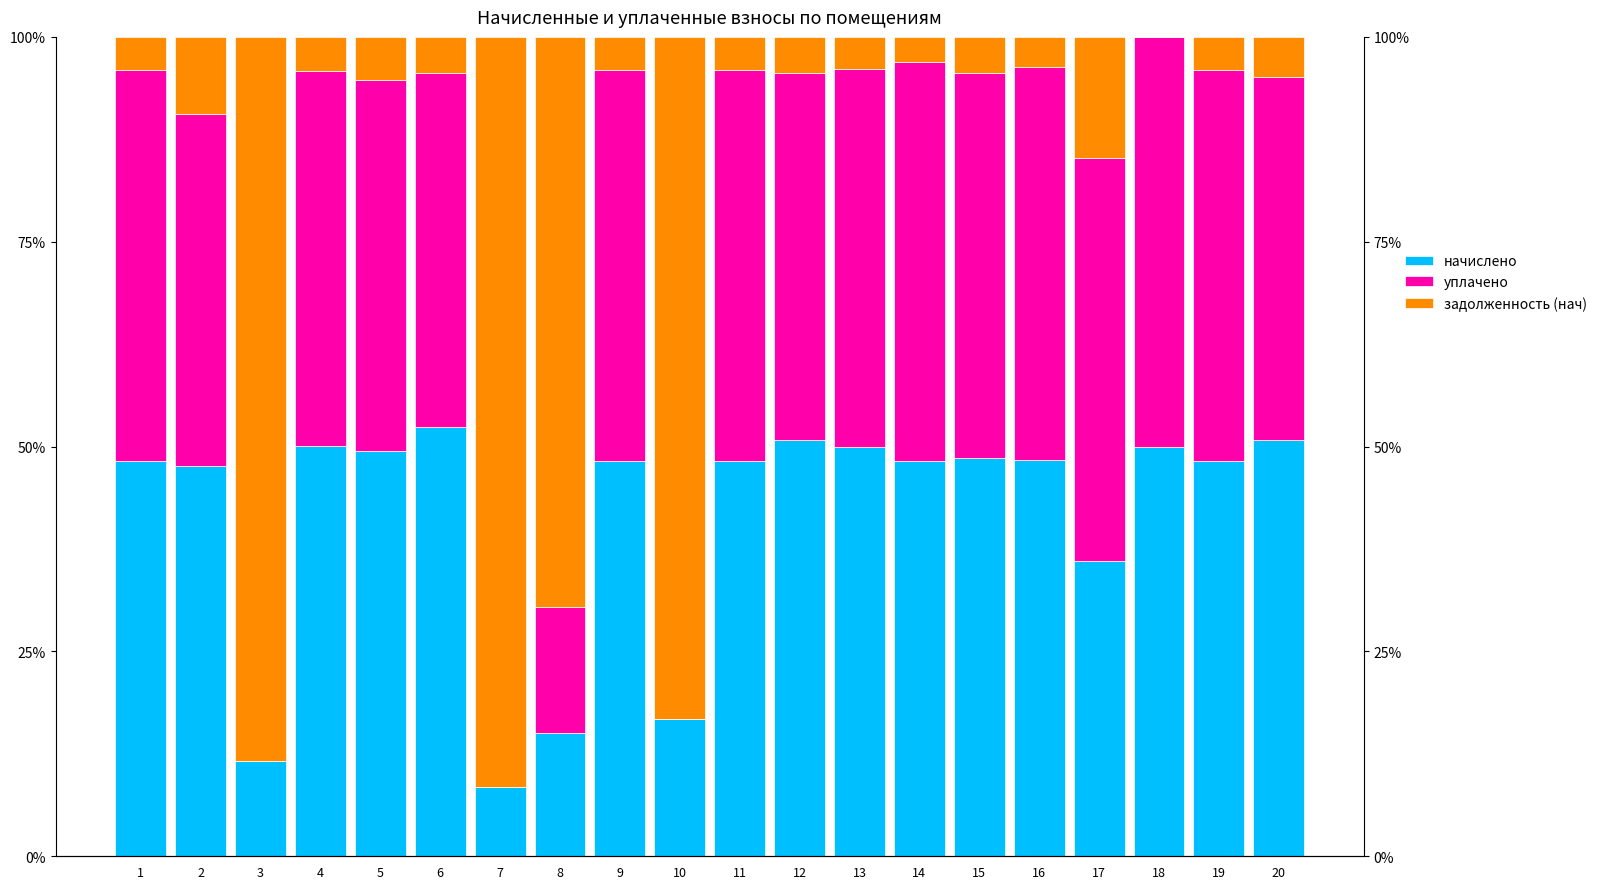

Is it true that задолженность (нач) equals 0.1 at 1?

False